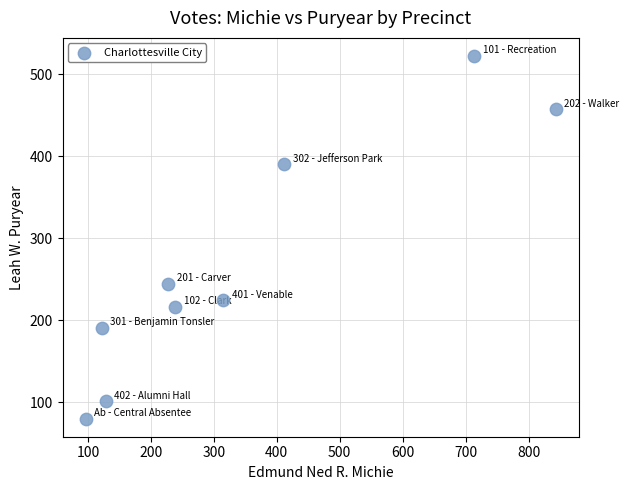

What is the range of X values (max minus min)?

746